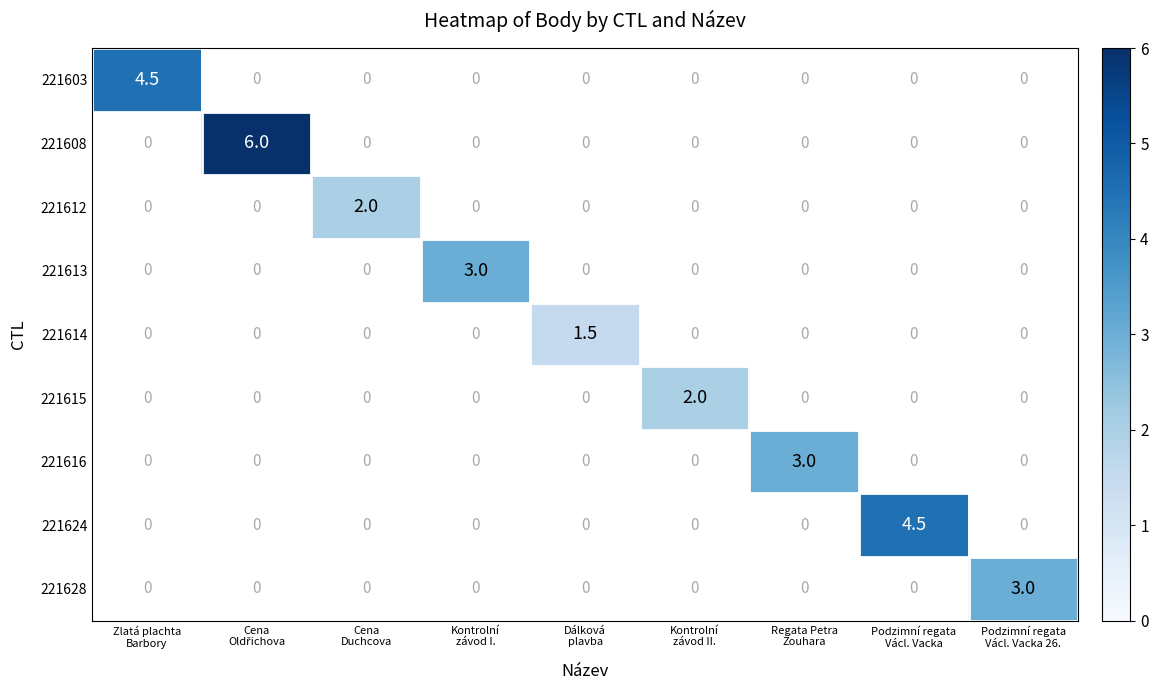

How many distinct data groups are displayed?

9